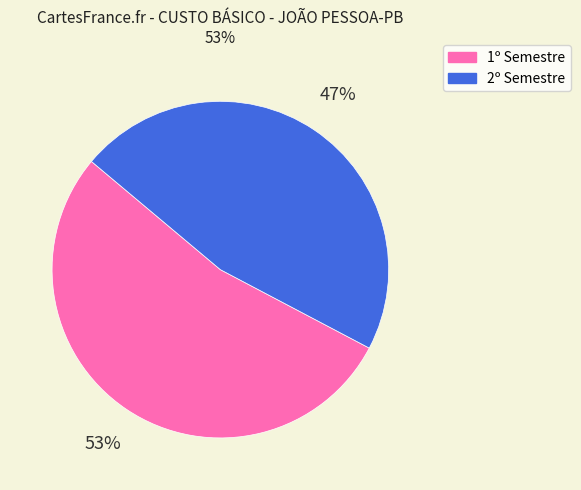

Count the number of slices in the pie.

2